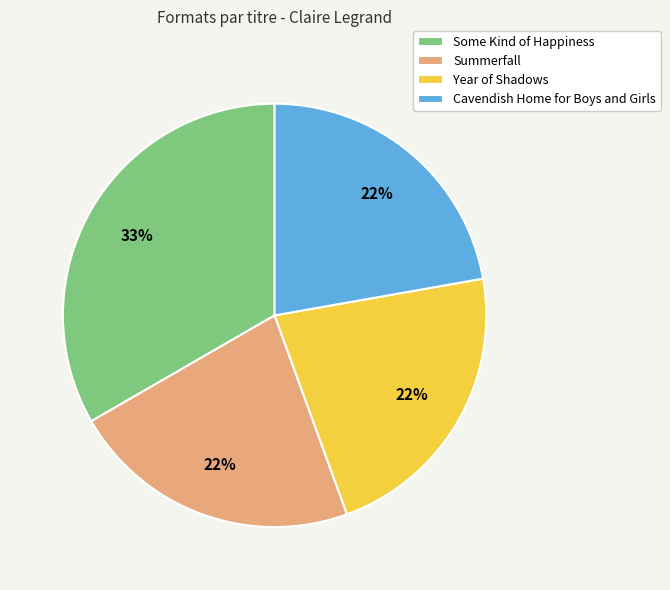

Combined, do Cavendish Home for Boys and Girls and Summerfall account for over 50%?

No